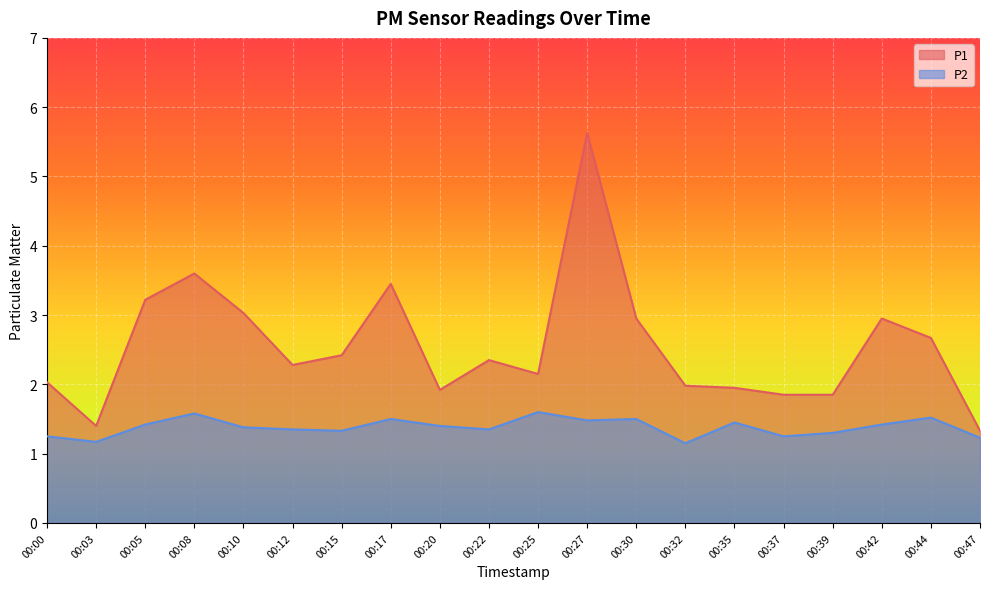

The value of P1 at 00:44 is 2.7. True or false?

True